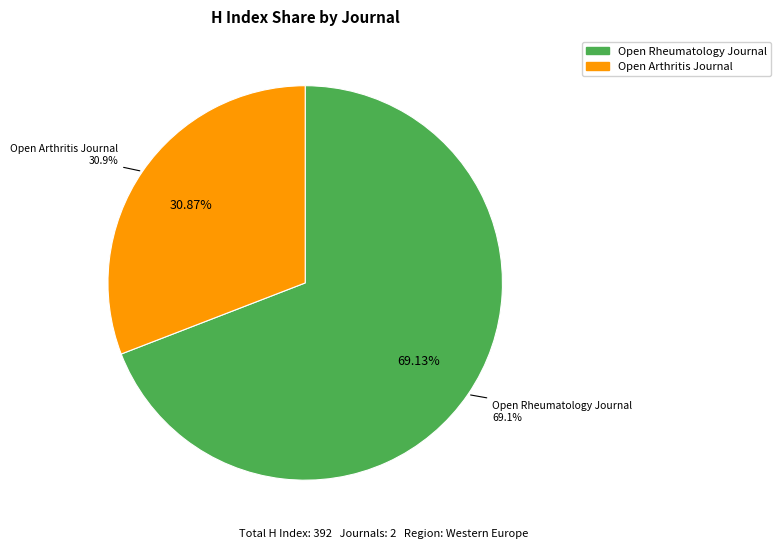

Does Open Arthritis Journal represent more than half of the total?

No